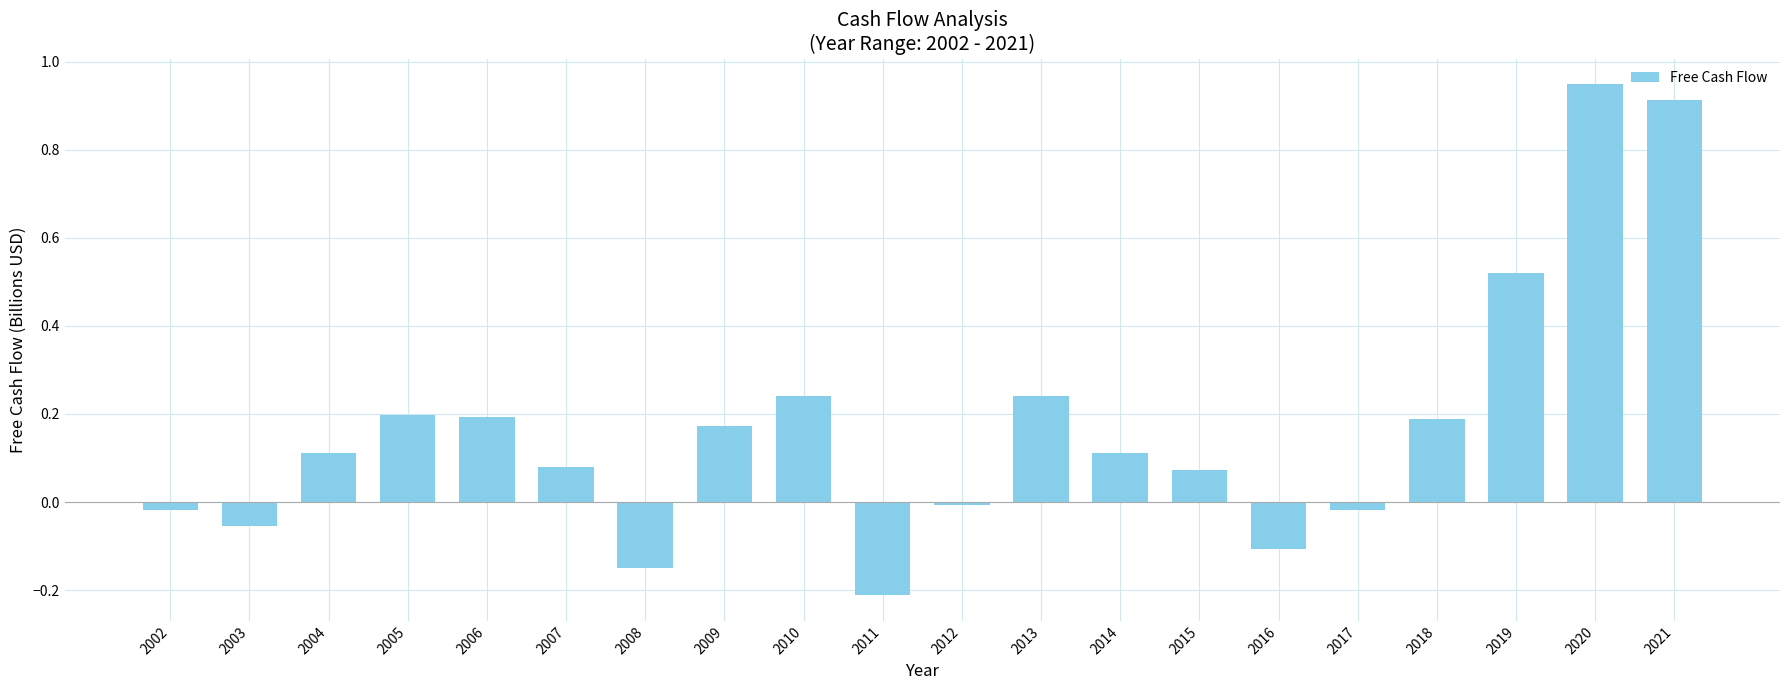

Is it true that the value at 2005 is 0.2?

True